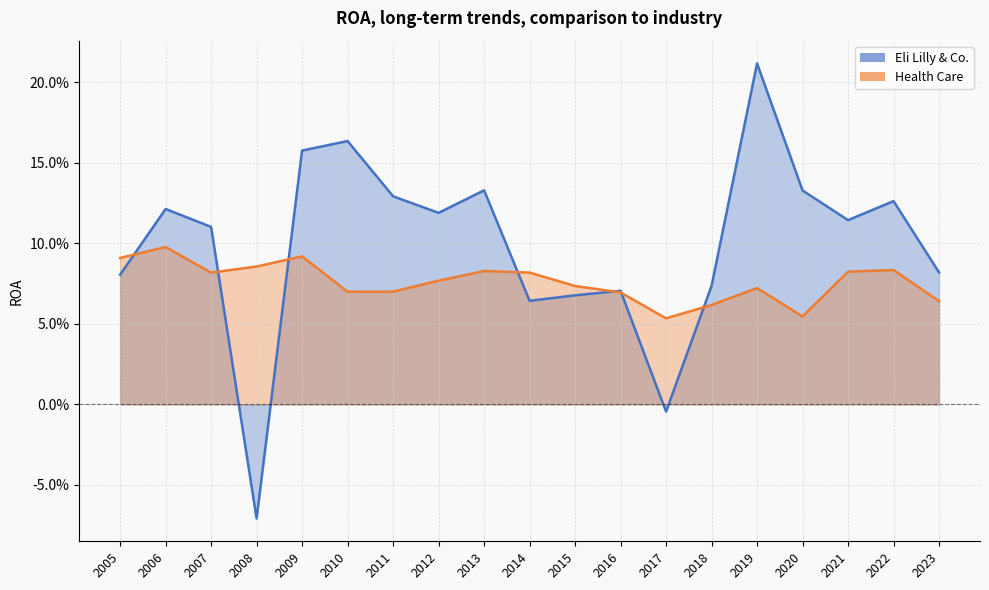

How many interior local valleys does the Eli Lilly & Co. series have?

5